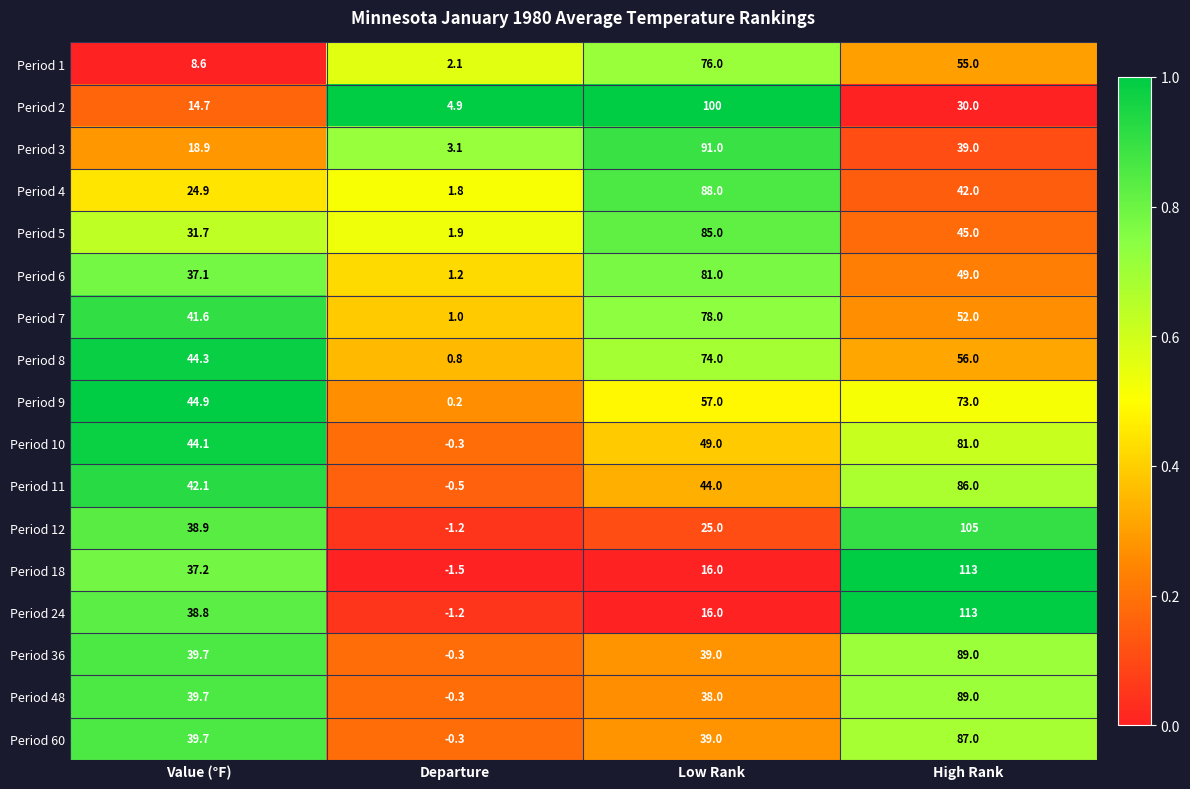

What is the difference between the Period 60 values at High Rank and Departure?

87.3